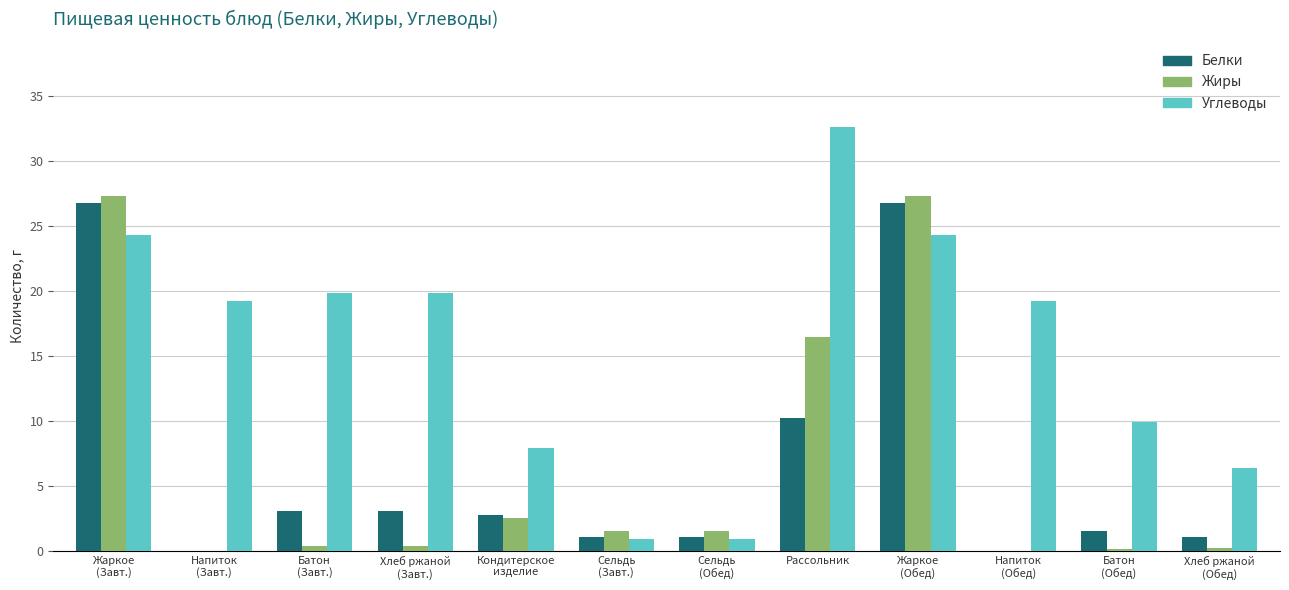

The value of Жиры at Рассольник is 16.5. True or false?

True